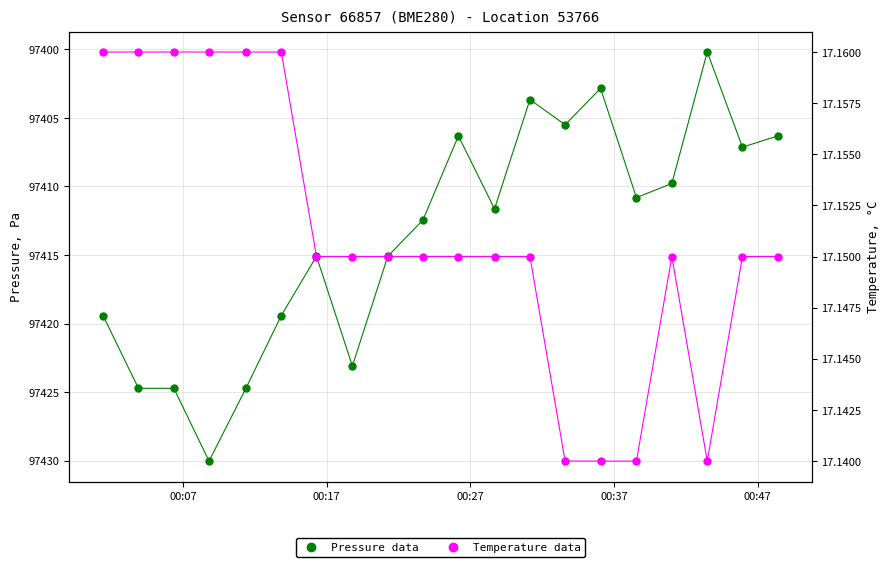

Which series has the widest spread of Y values?

Pressure (approved)